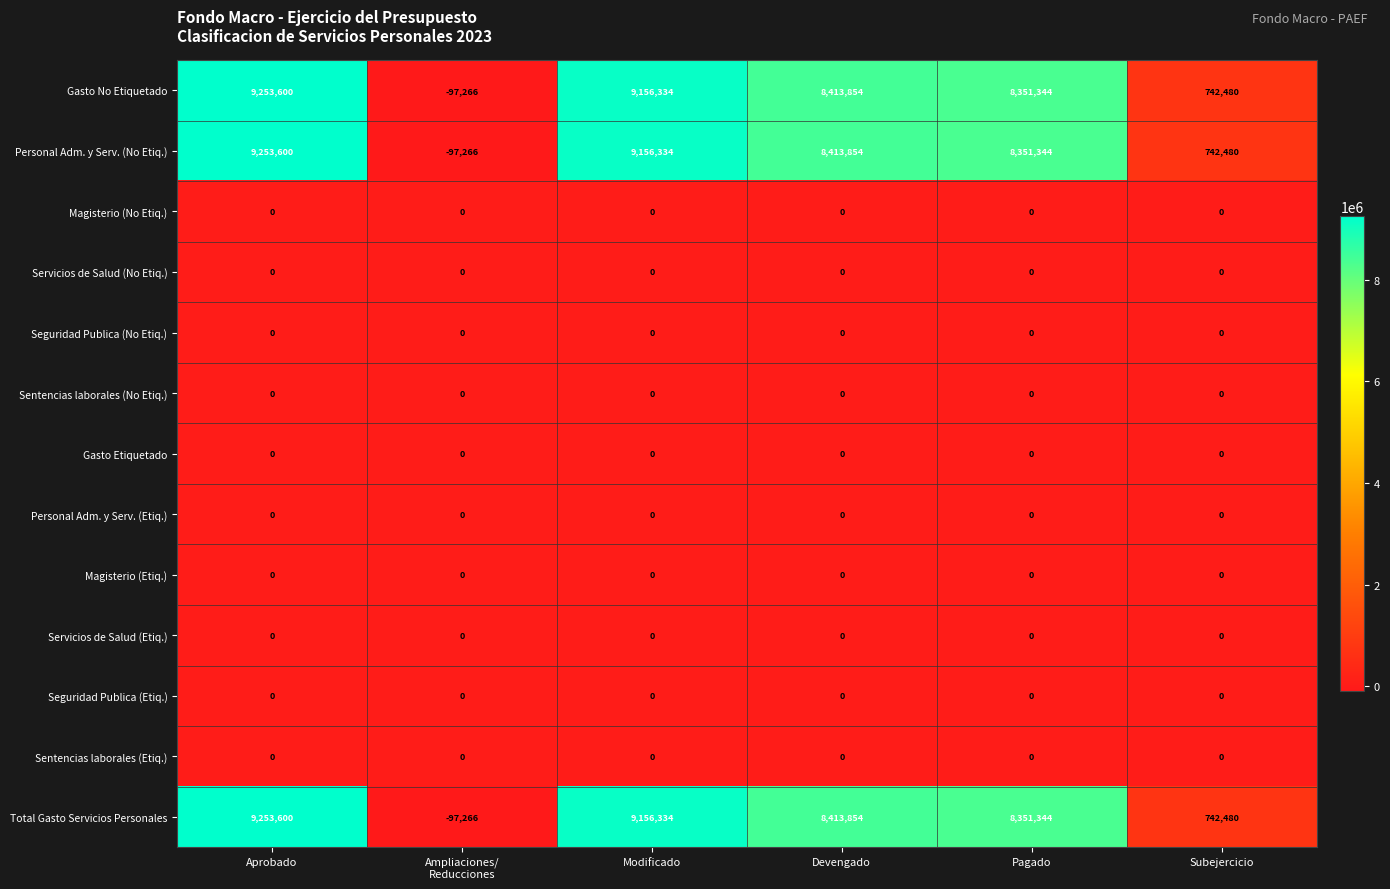

What is the greatest value displayed?

9253600